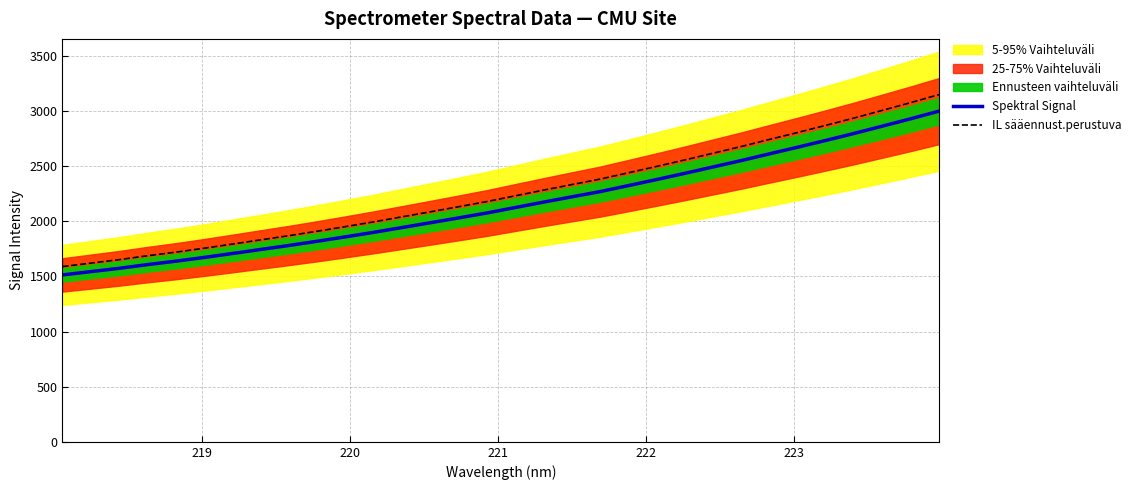

True or false: Spektral Signal has more than 0 points higher than both neighbors.

False